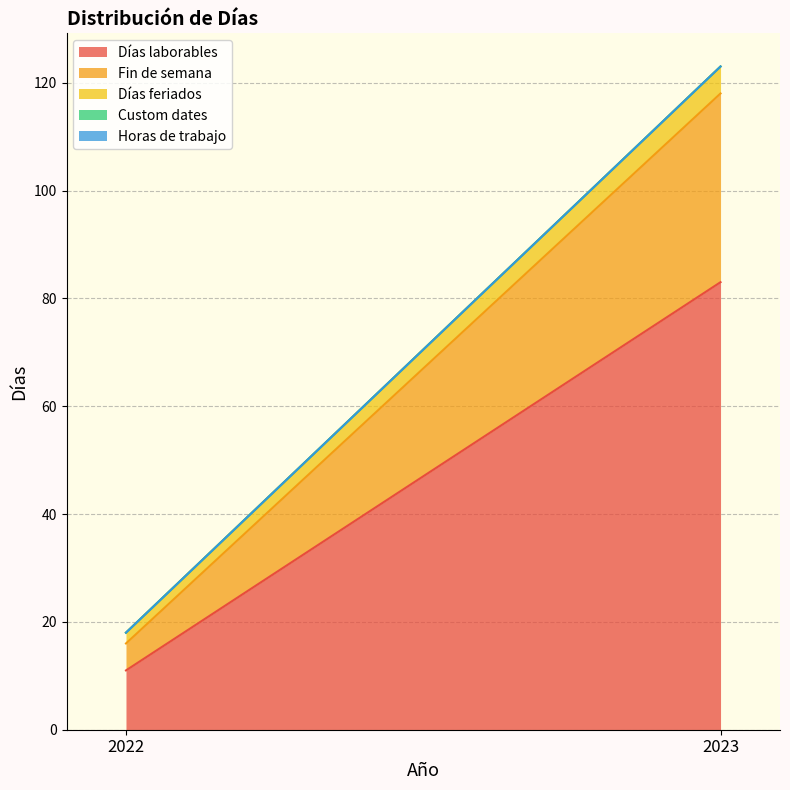

At which category is the sum across all series the highest?

2023